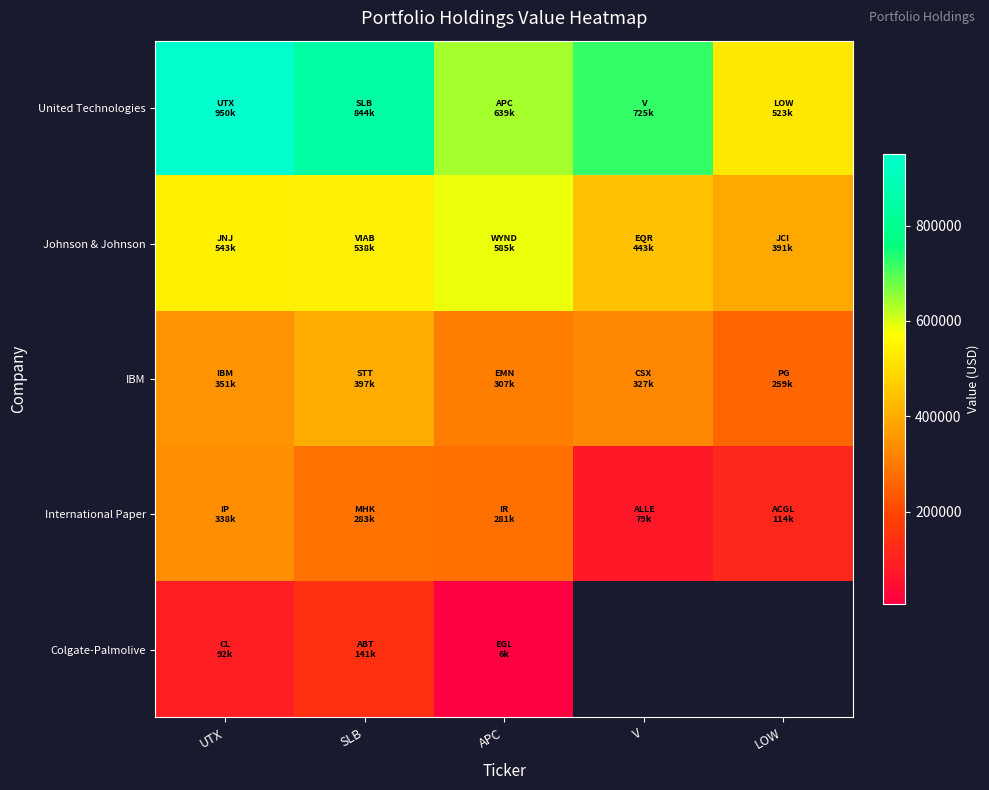

Rank the series by their average value, from highest to lowest.

United Technologies, Johnson & Johnson, IBM, International Paper, Colgate-Palmolive